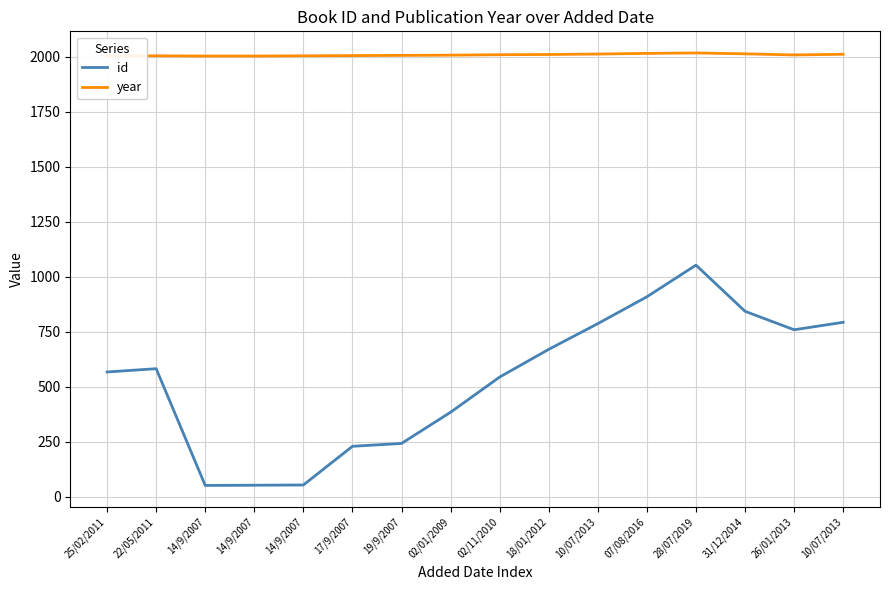

What is the label of the 14th point from the right?

14/9/2007